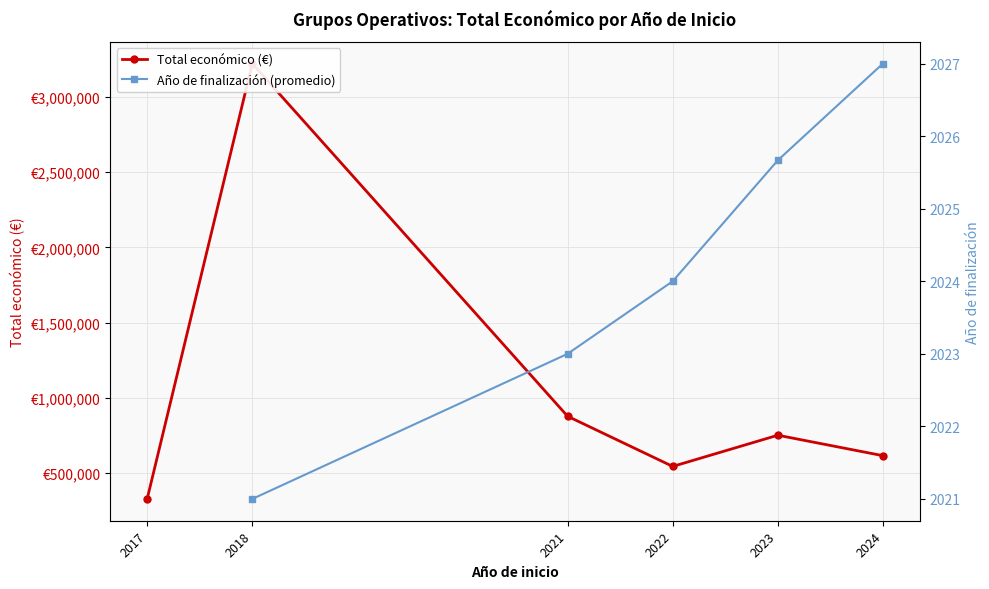

How many values in the Año de finalización (promedio) series exceed 2024?

2